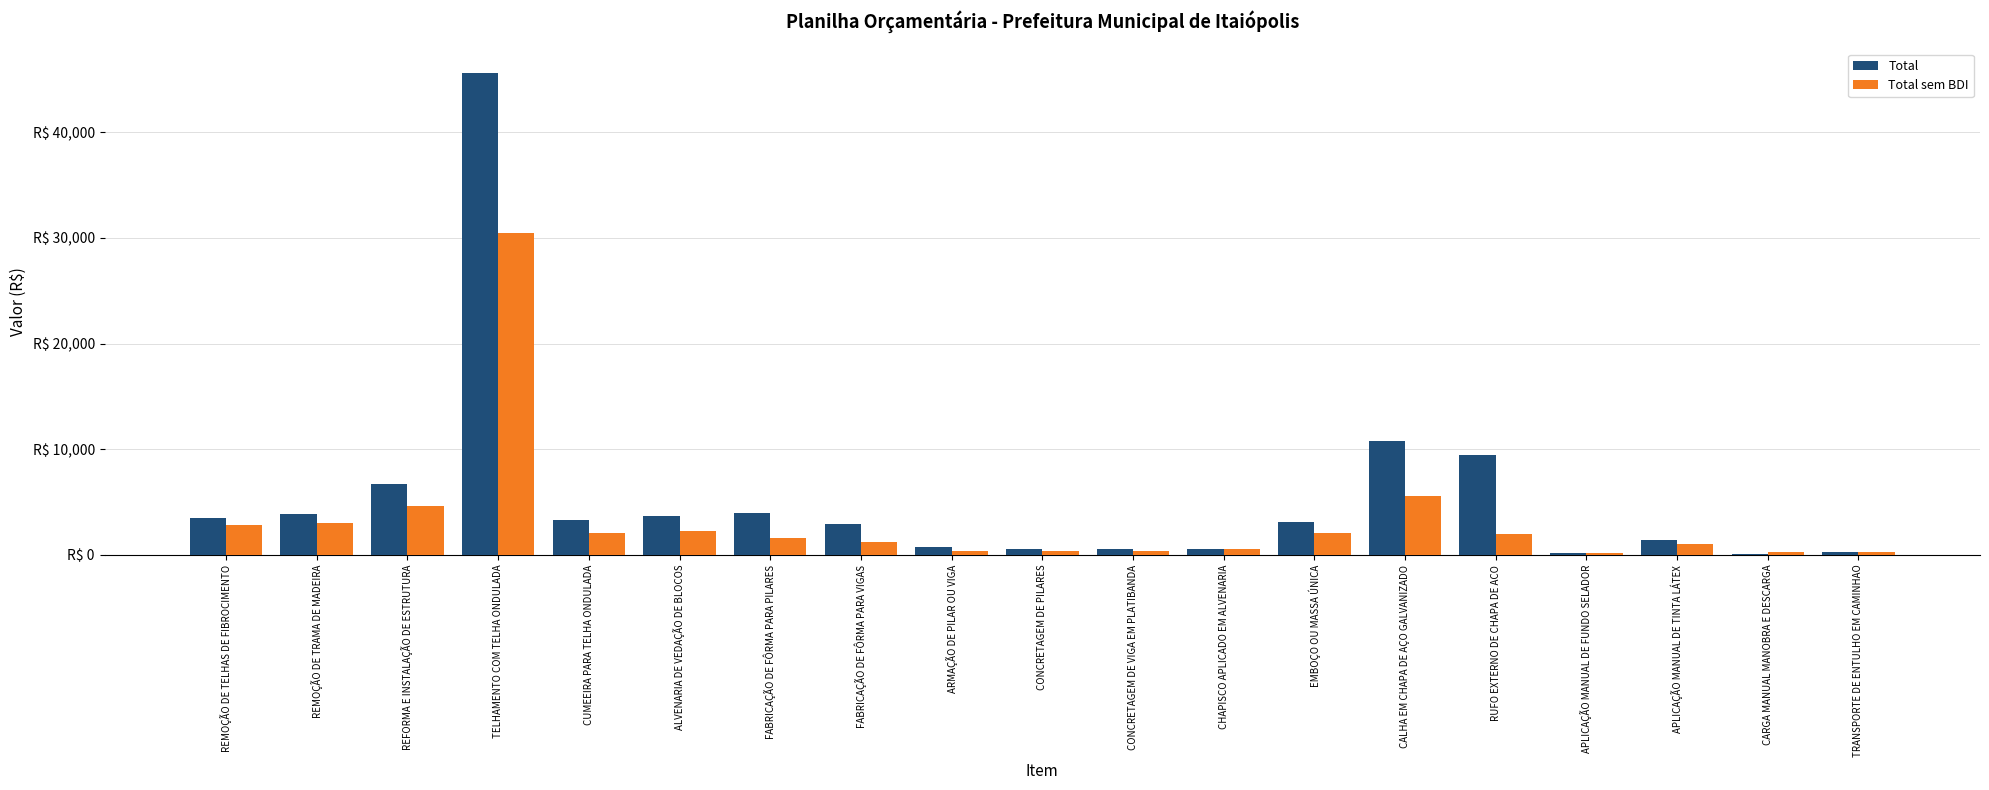

At which category does the chart reach its minimum across all series?

CARGA MANUAL MANOBRA E DESCARGA